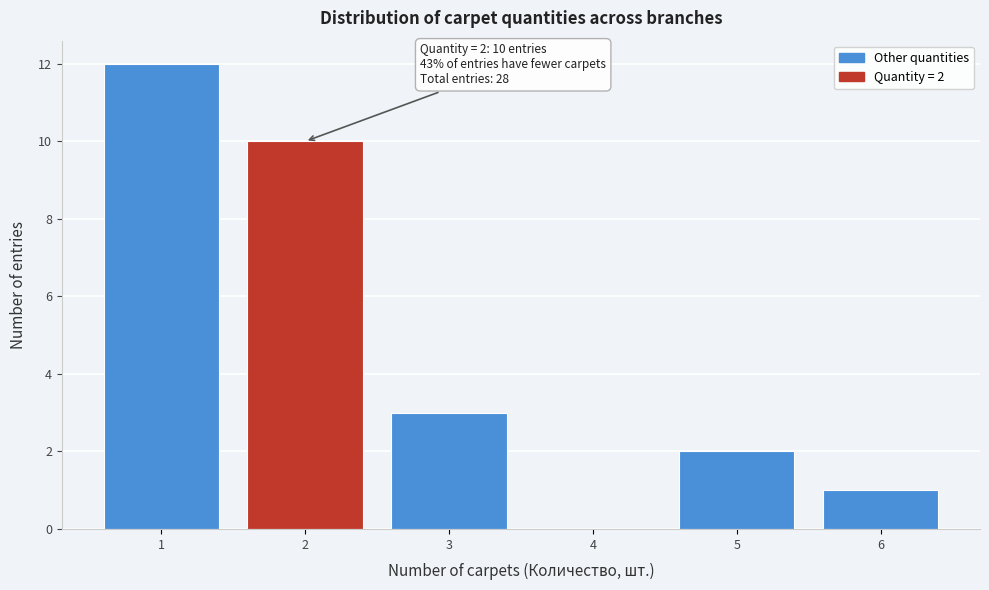

Which range on the x-axis has the tallest bar?

0.5 to 1.5